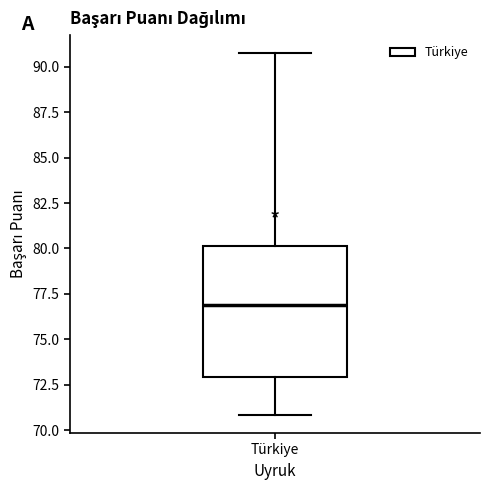

Transcribe this box plot: give where the median line is, the range the box spans, and where the two whiskers end, as read against the y-axis. The values are not printed on the chart, so give them approximately, as read against the axis.

median 77, box 73 to 80, whiskers 71 to 91